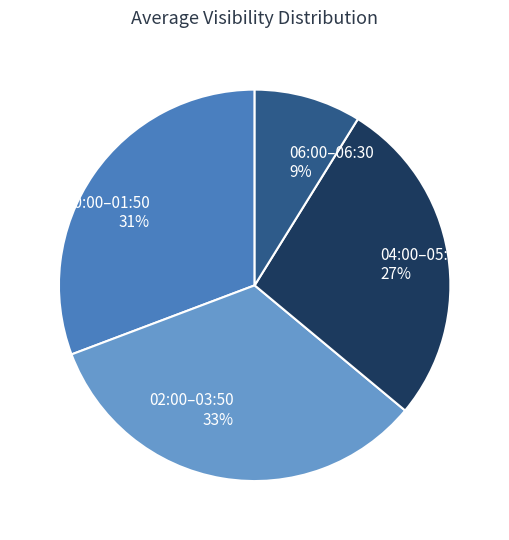

Do 02:00–03:50 33% and 06:00–06:30 9% together represent more than half of the pie?

No